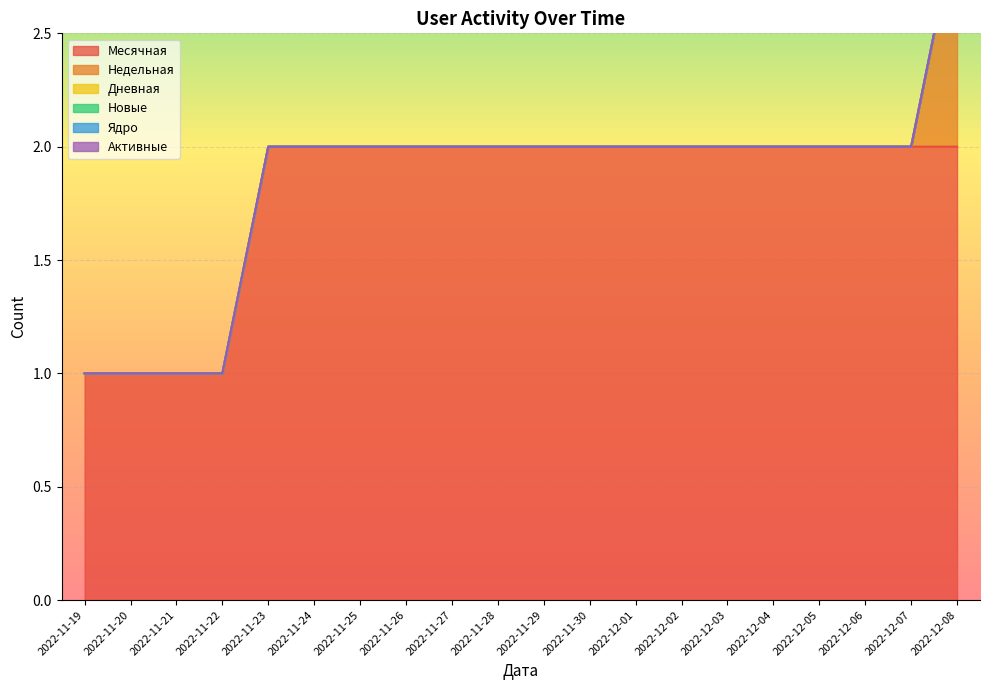

What is the spread (max minus min) of values at 2022-12-02?

2